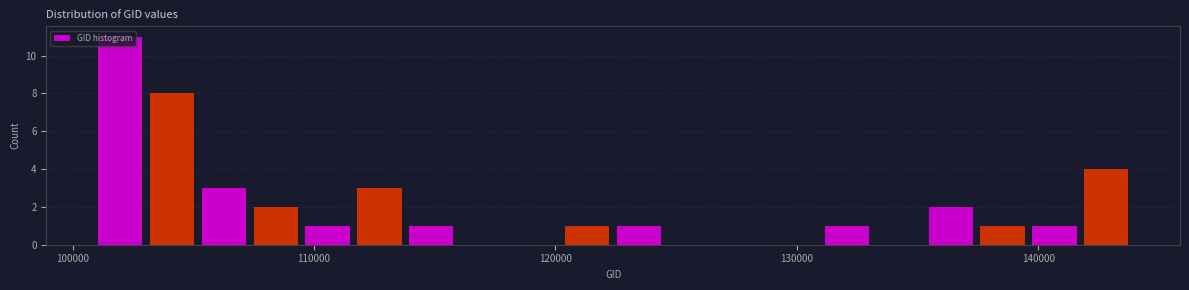

Read against the x-axis, roughly where is the centre of the tallest bar?

102000